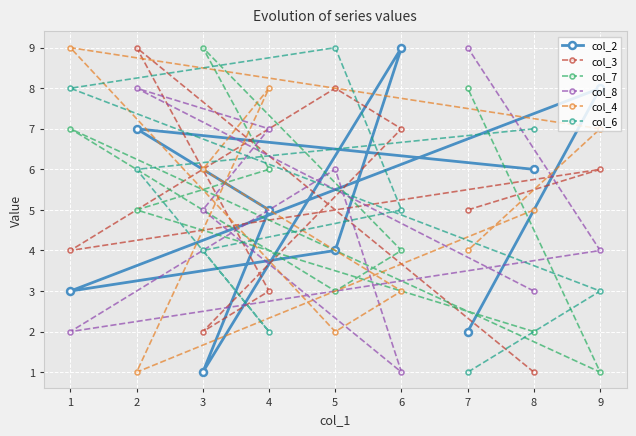

Which series changed the most between 4 and 5?

col_6